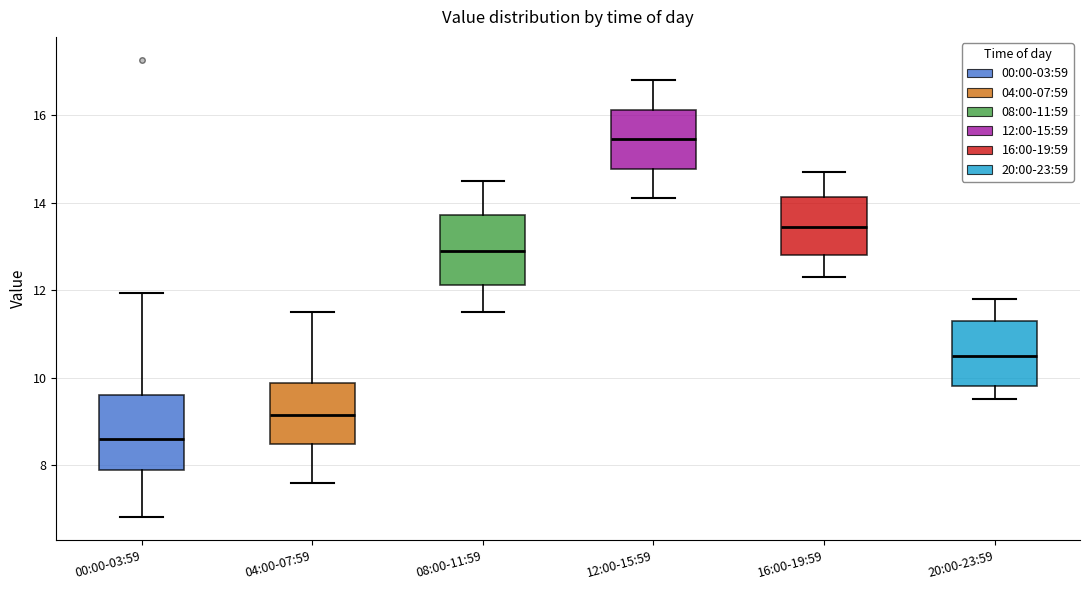

Reading left to right, transcribe this box plot: for each box, give where its median line is, the range the box spans, and where its two whiskers end, as read against the y-axis. The values are not printed on the chart, so give them approximately, as read against the axis.

00:00-03:59: median 8.6, box 7.8 to 9.6, whiskers 6.8 to 12.0
04:00-07:59: median 9.2, box 8.4 to 9.8, whiskers 7.6 to 11.6
08:00-11:59: median 13.0, box 12.2 to 13.8, whiskers 11.6 to 14.6
12:00-15:59: median 15.4, box 14.8 to 16.2, whiskers 14.2 to 16.8
16:00-19:59: median 13.4, box 12.8 to 14.2, whiskers 12.4 to 14.8
20:00-23:59: median 10.6, box 9.8 to 11.4, whiskers 9.6 to 11.8